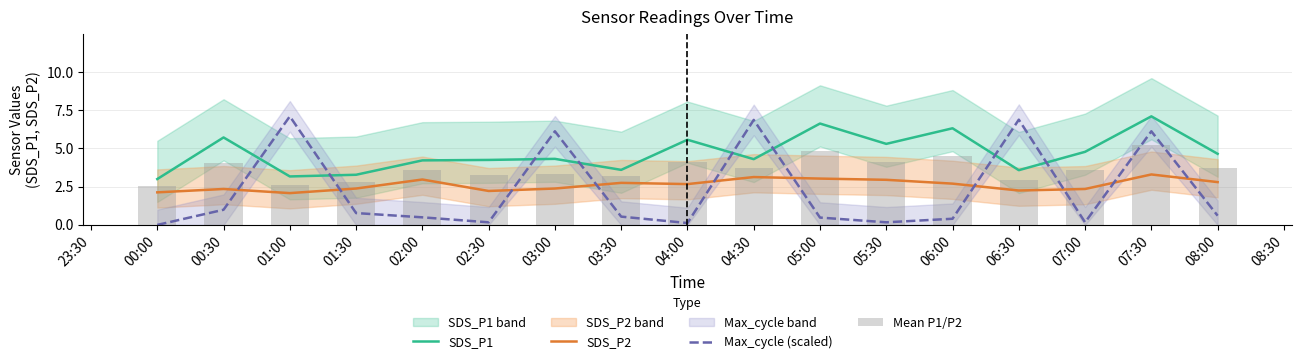

What is the average value of the Max_cycle (scaled) series?

2.2